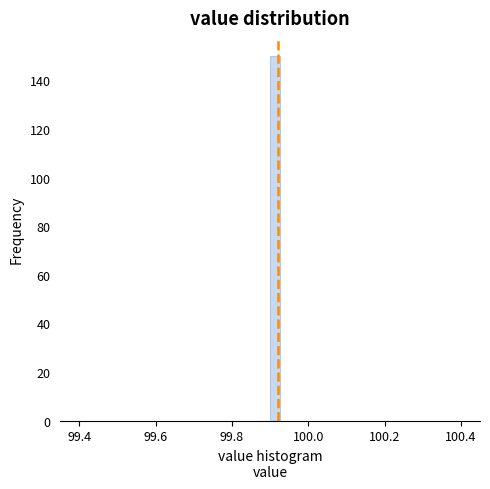

Read against the x-axis, roughly where is the centre of the tallest bar?

99.92